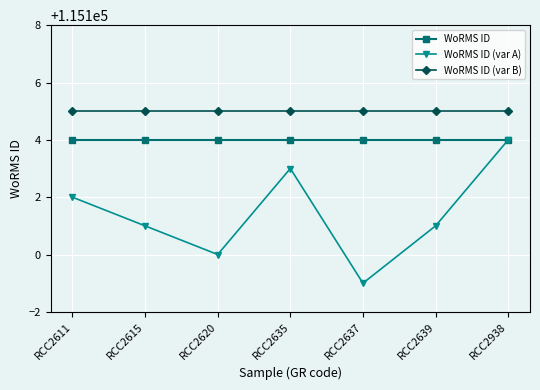

Which category has the highest value across all series?

RCC2611